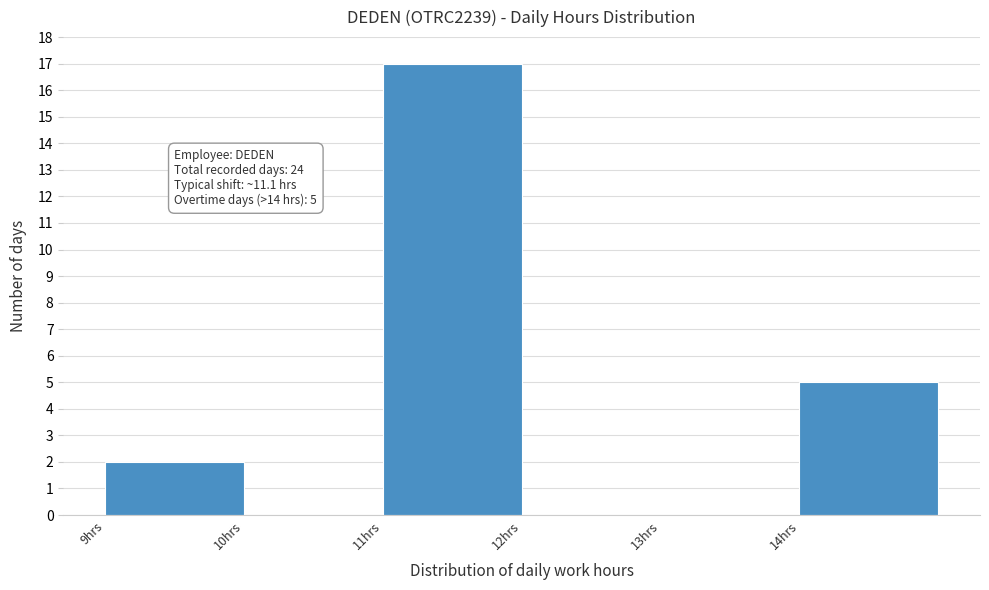

Which range on the x-axis has the tallest bar?

11 to 12